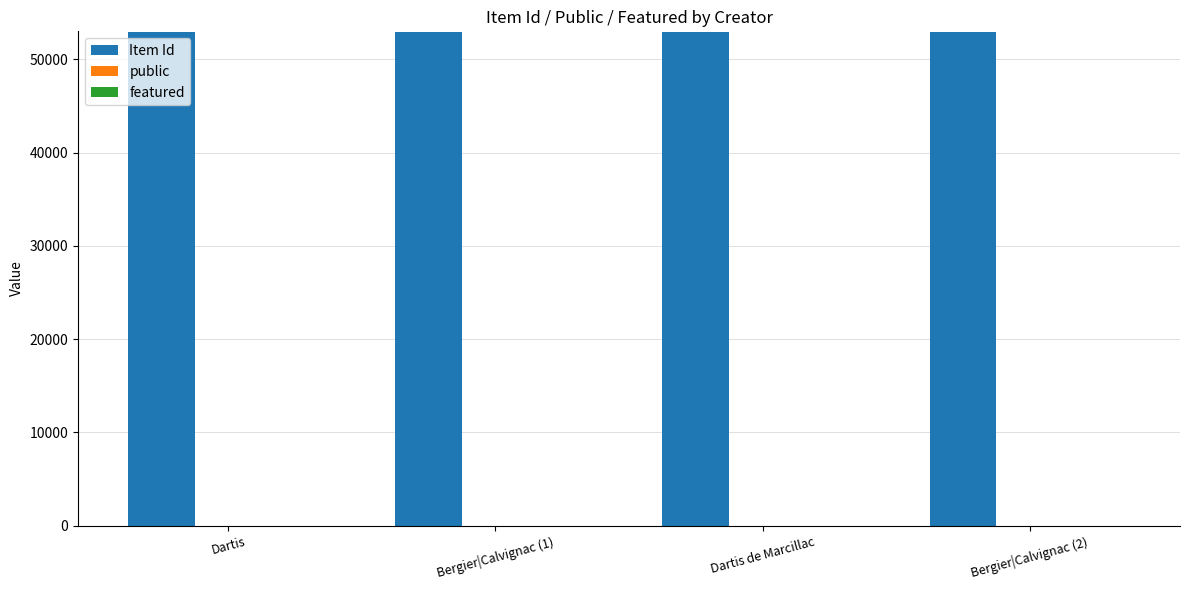

Which series has the largest total across all categories?

Item Id